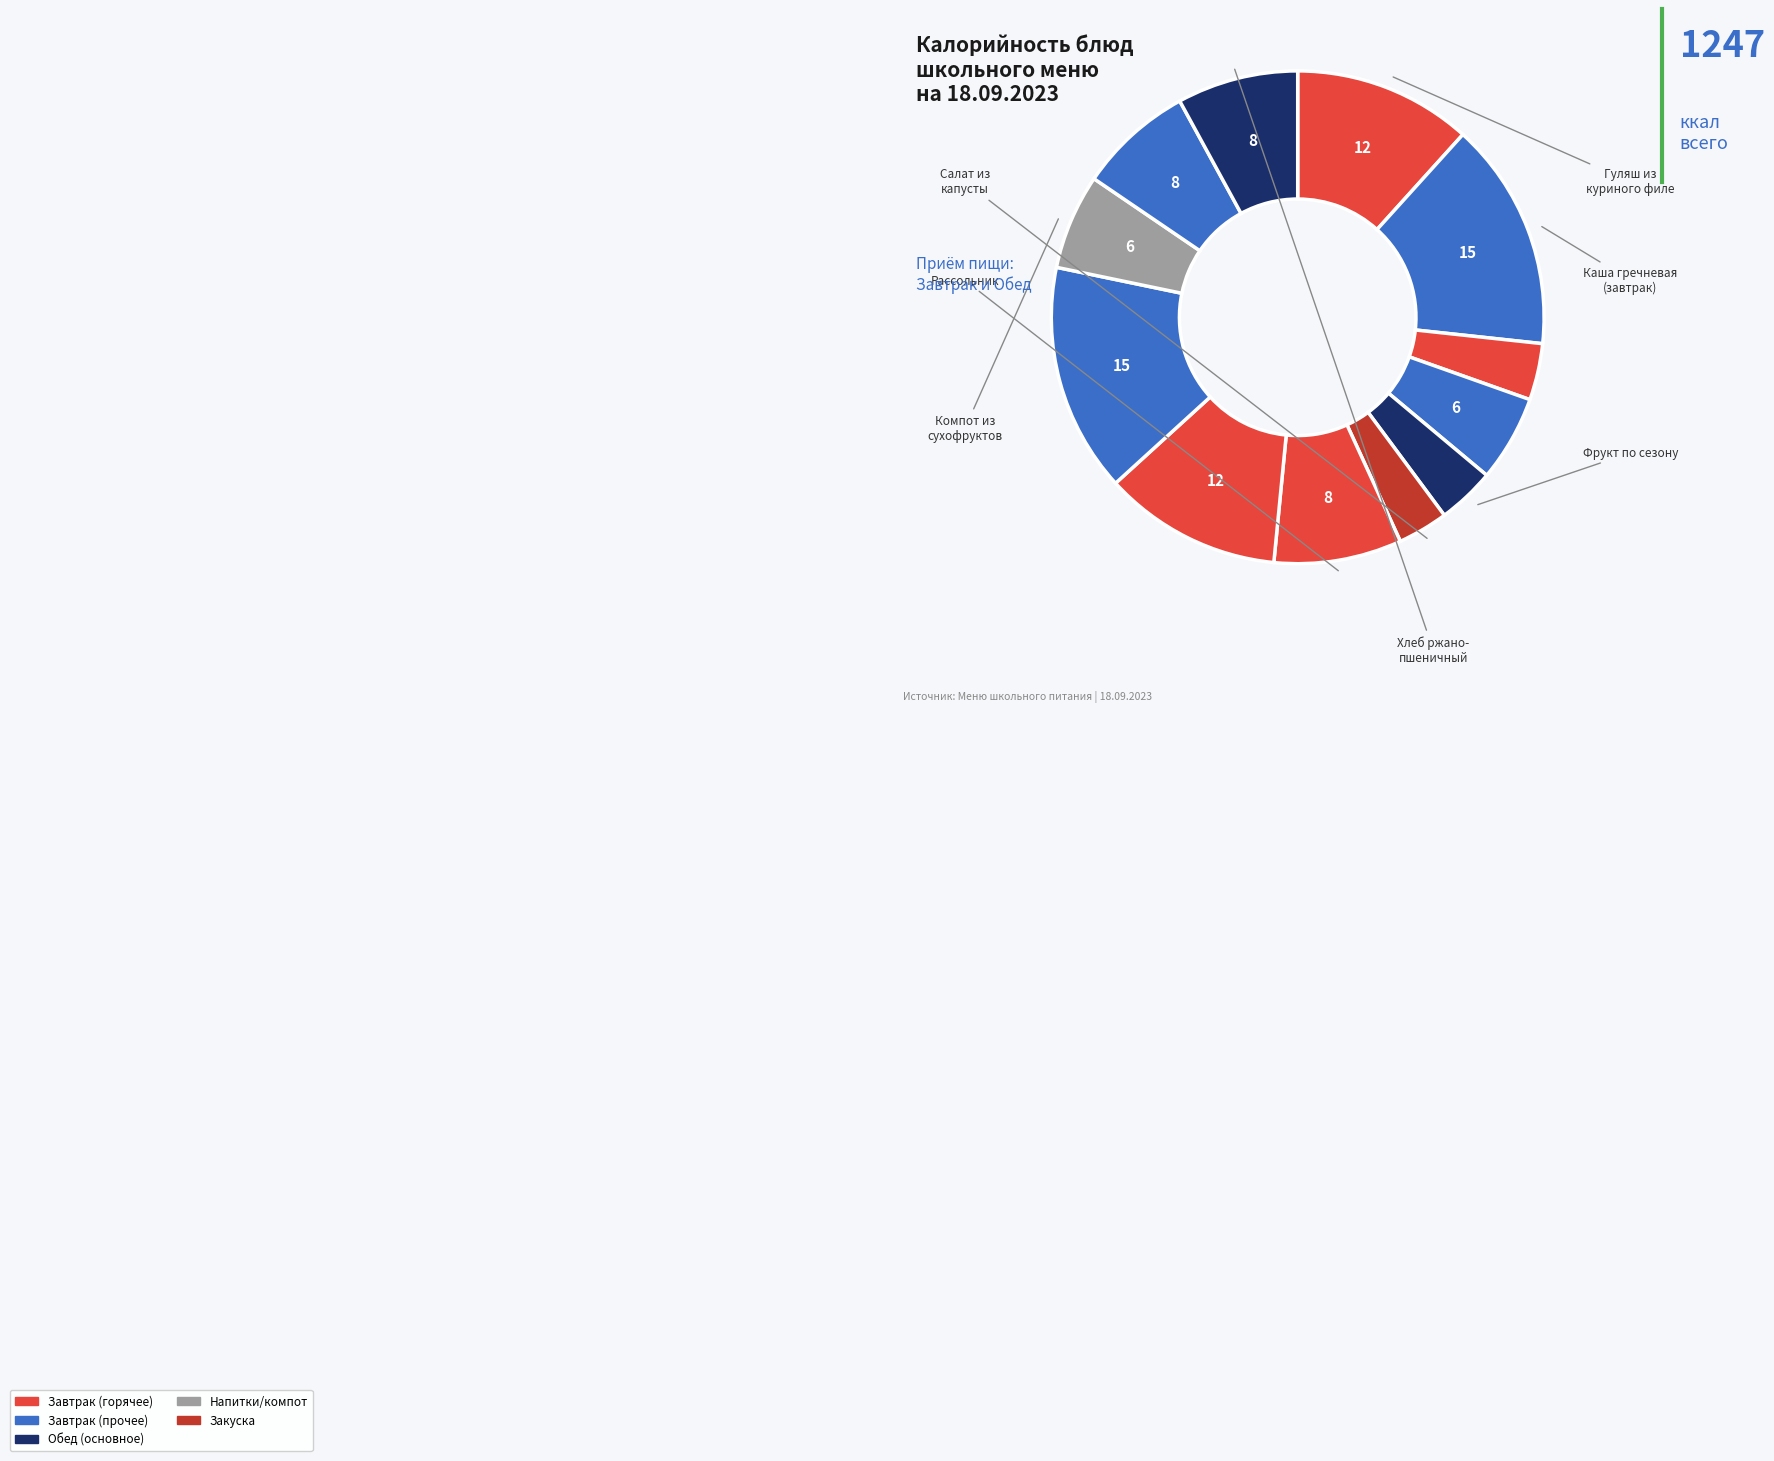

Count the number of slices in the pie.

12